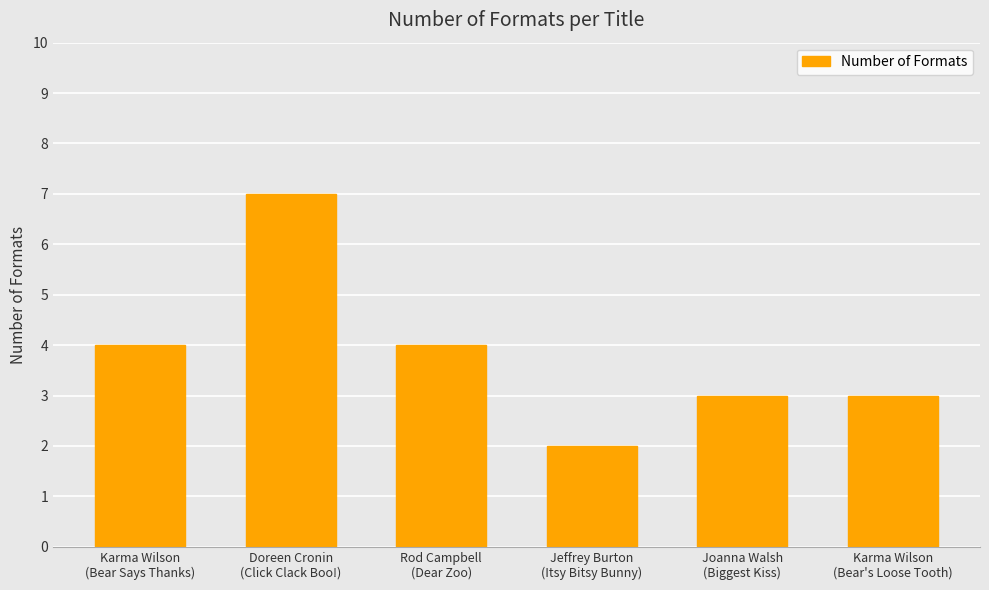

What is the ratio of the value at Karma Wilson
(Bear's Loose Tooth) to the value at Joanna Walsh
(Biggest Kiss)?

1.0